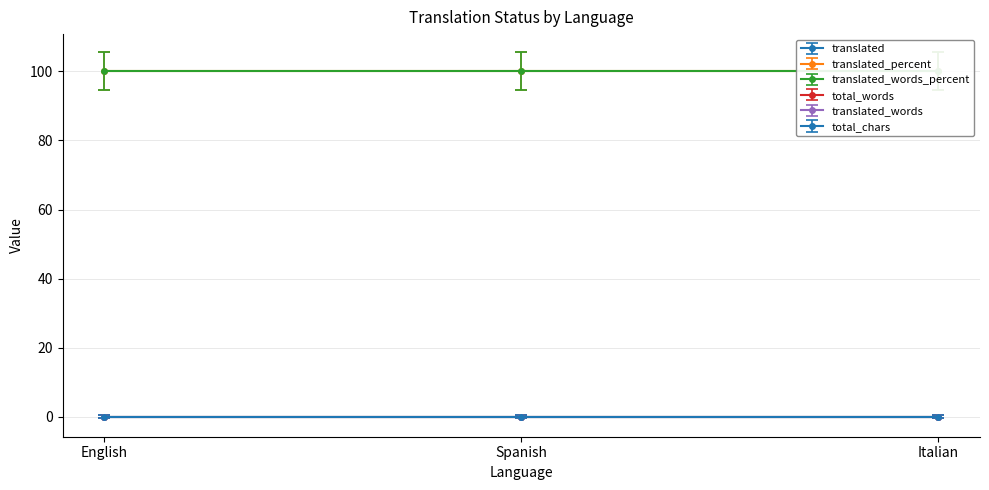

What is the total value across all series at Italian?

200